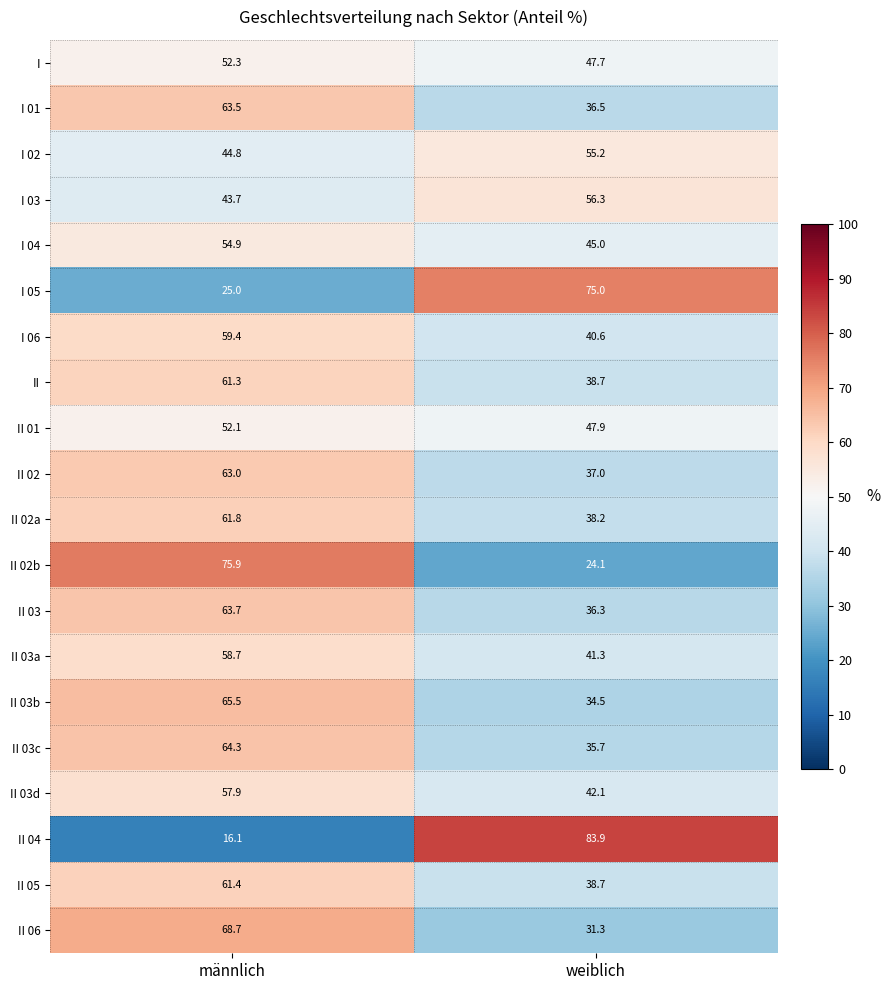

Is the value of II 03b at männlich greater than the value of II 03c at männlich?

Yes